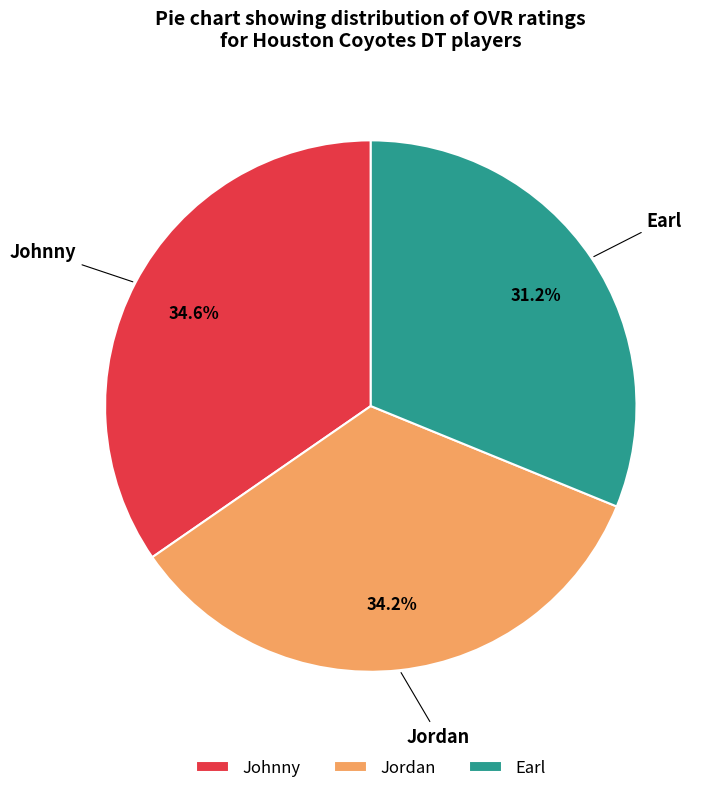

What percentage do Earl and Johnny together represent?

65.8%